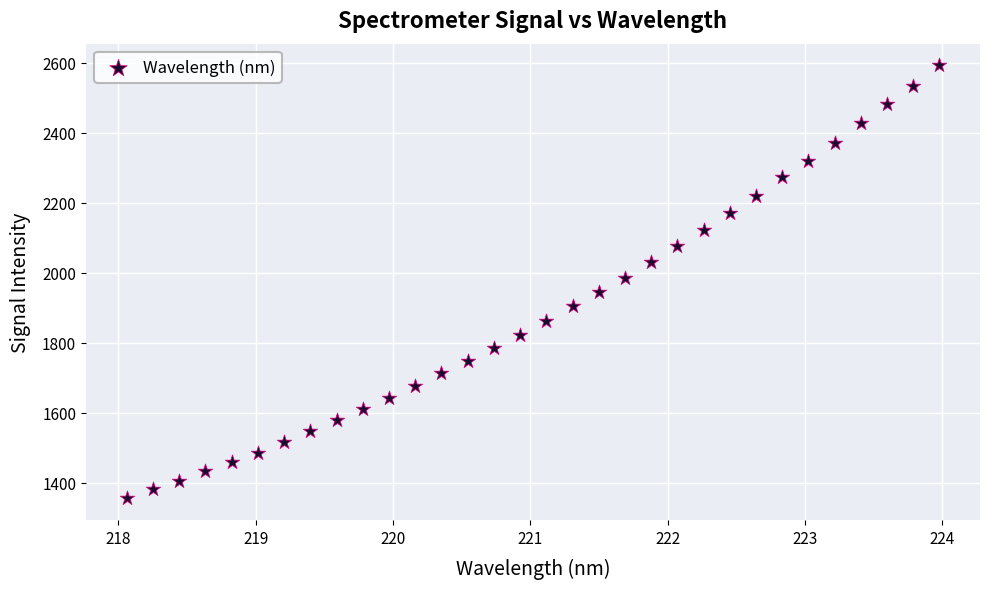

What is the range of X values (max minus min)?

5.9